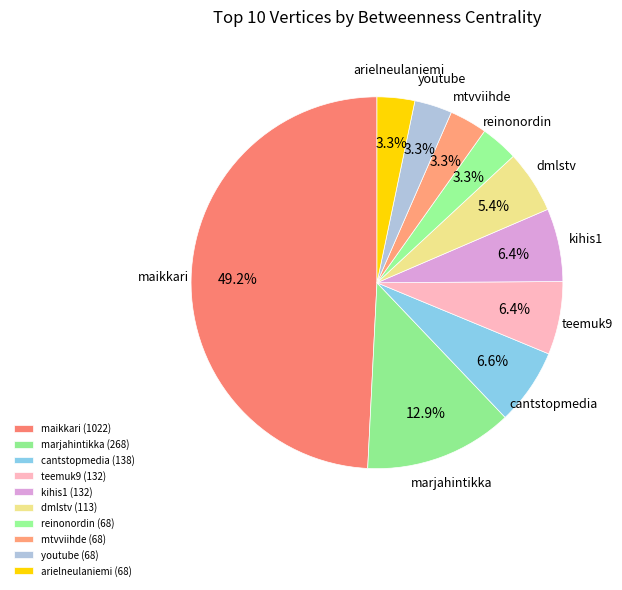

What percentage is the reinonordin slice, to the nearest percent?

3%